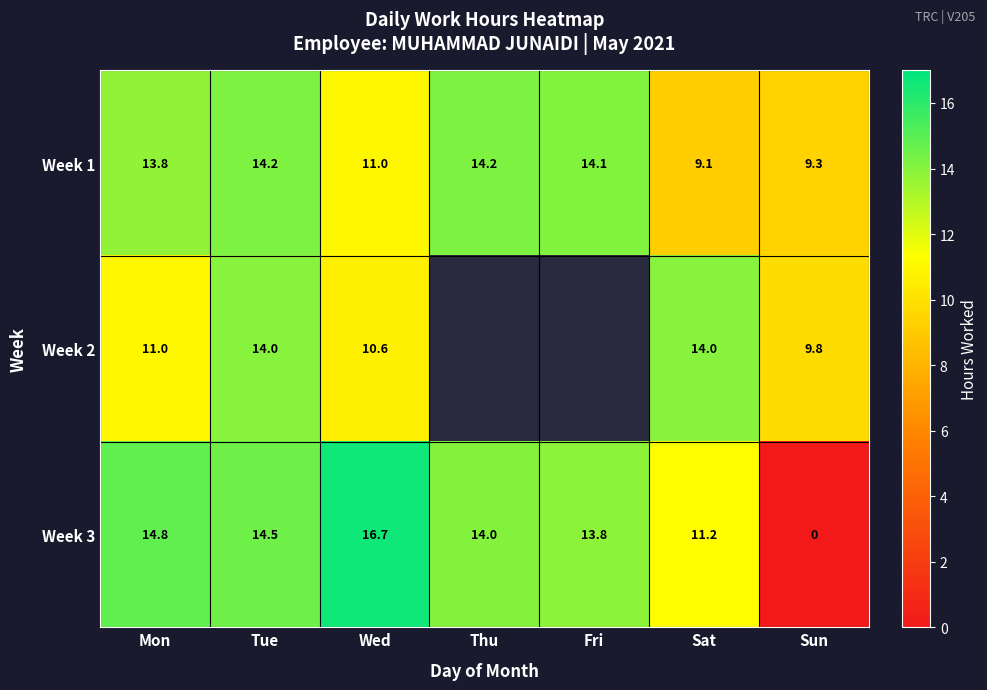

How many data points in Week 1 are less than 13?

3